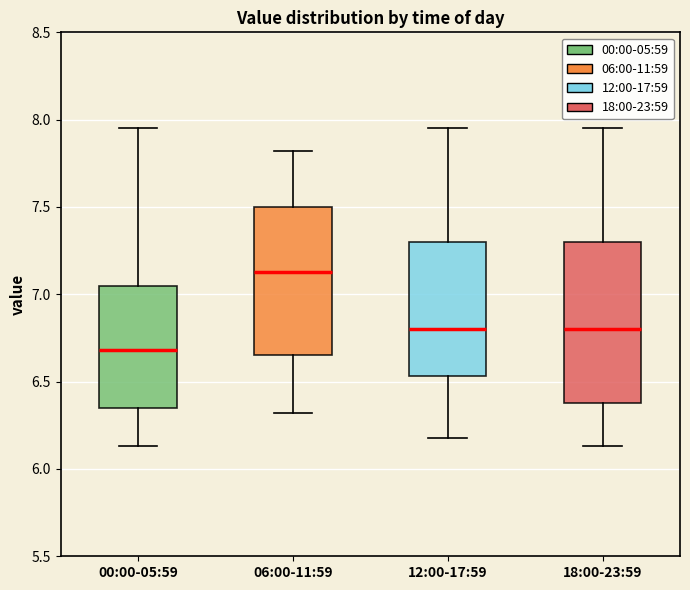

Reading left to right, read every box against the y-axis: the position of its median line, the range the box covers, and the ends of its whiskers. The values are not printed on the chart, so give them approximately, as read against the axis.

00:00-05:59: median 6.70, box 6.35 to 7.05, whiskers 6.15 to 7.95
06:00-11:59: median 7.15, box 6.65 to 7.50, whiskers 6.30 to 7.80
12:00-17:59: median 6.80, box 6.55 to 7.30, whiskers 6.20 to 7.95
18:00-23:59: median 6.80, box 6.40 to 7.30, whiskers 6.15 to 7.95